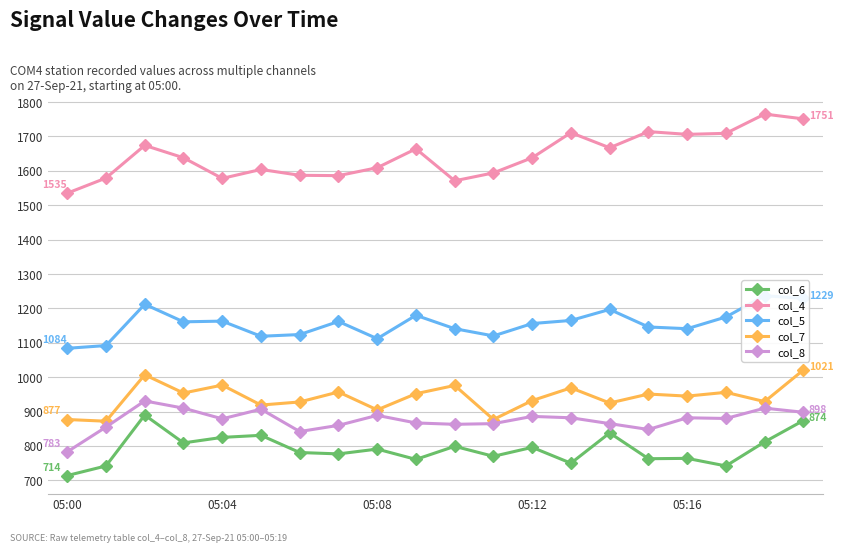

What is the minimum value shown in the chart?

714